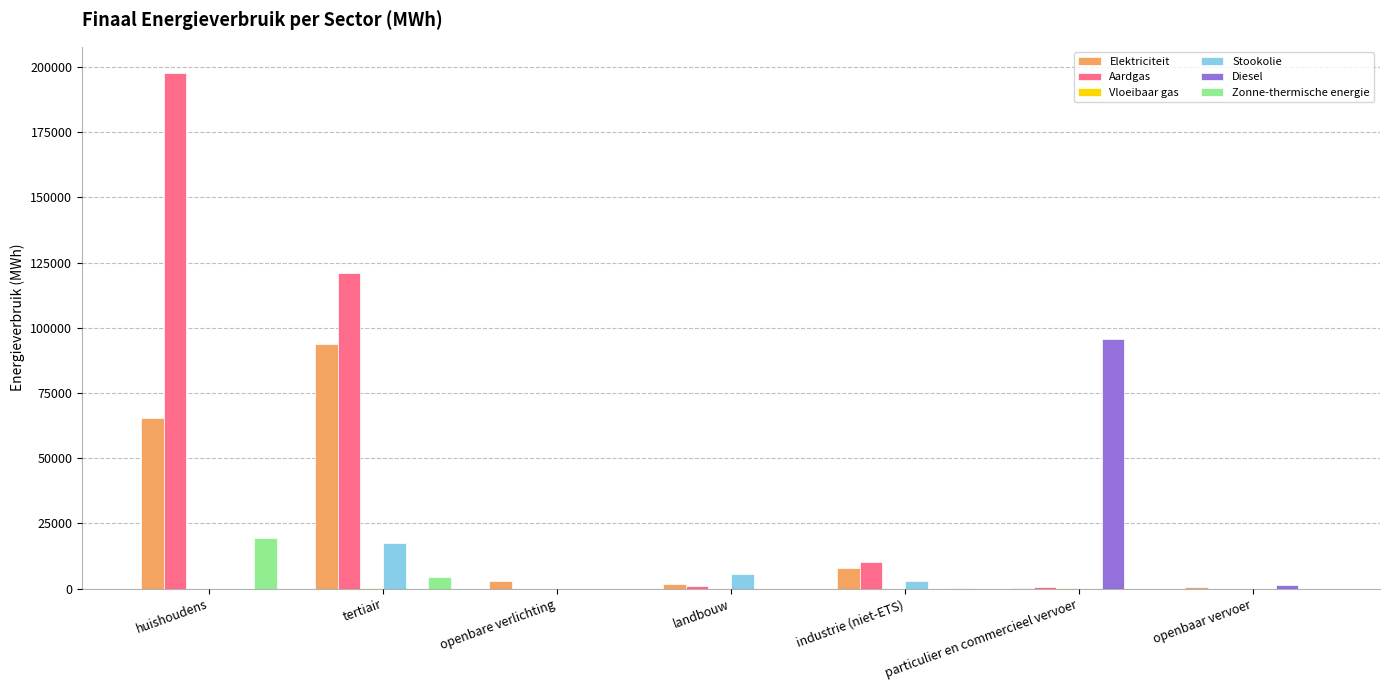

The value of Stookolie at huishoudens is 0.0. True or false?

True